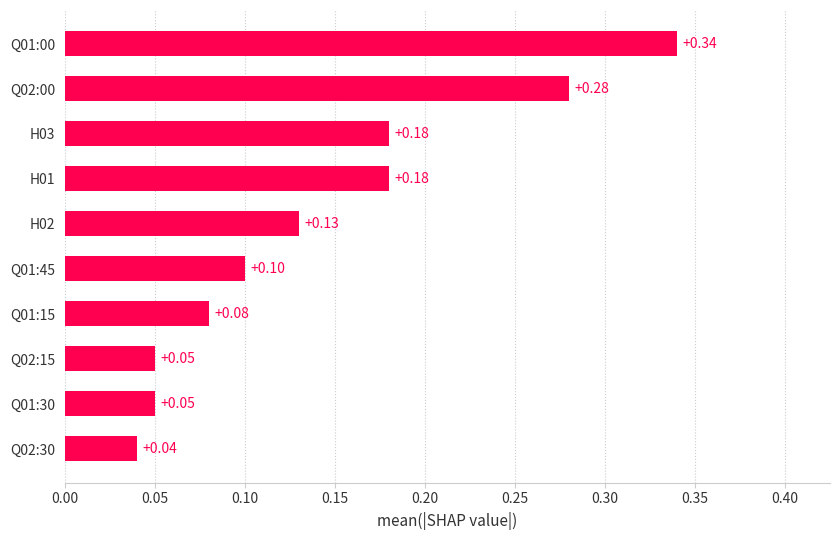

What is the change in value from Q01:45 to Q01:00?

+0.2